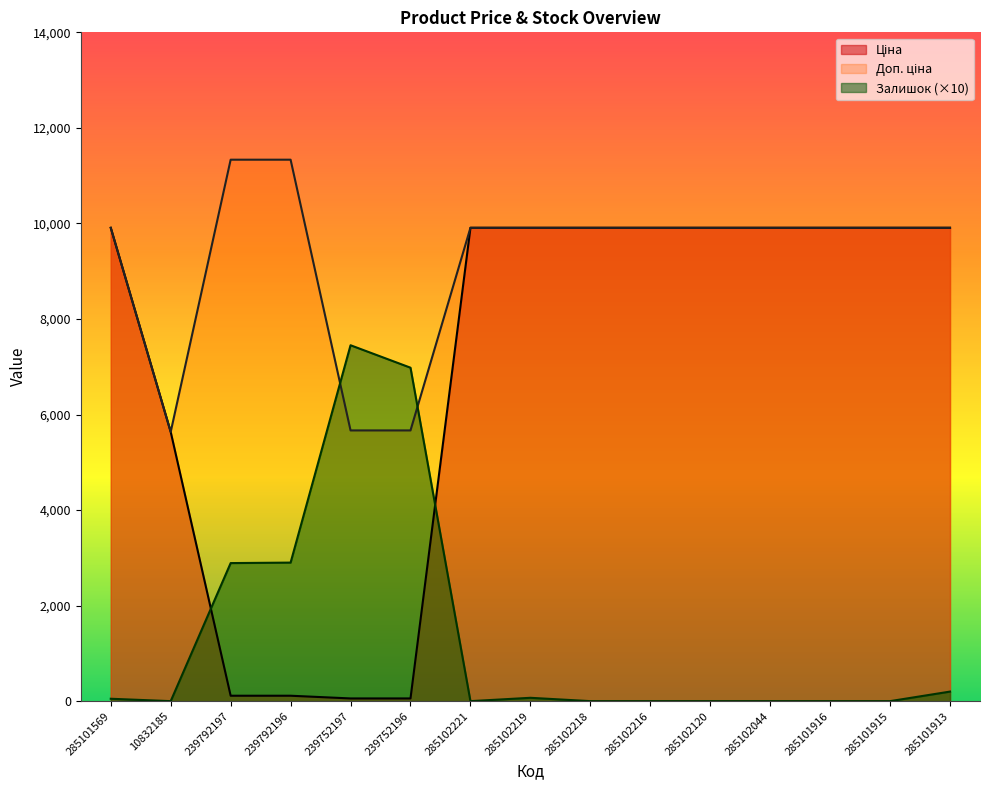

Which series has the largest total across all categories?

Доп. ціна